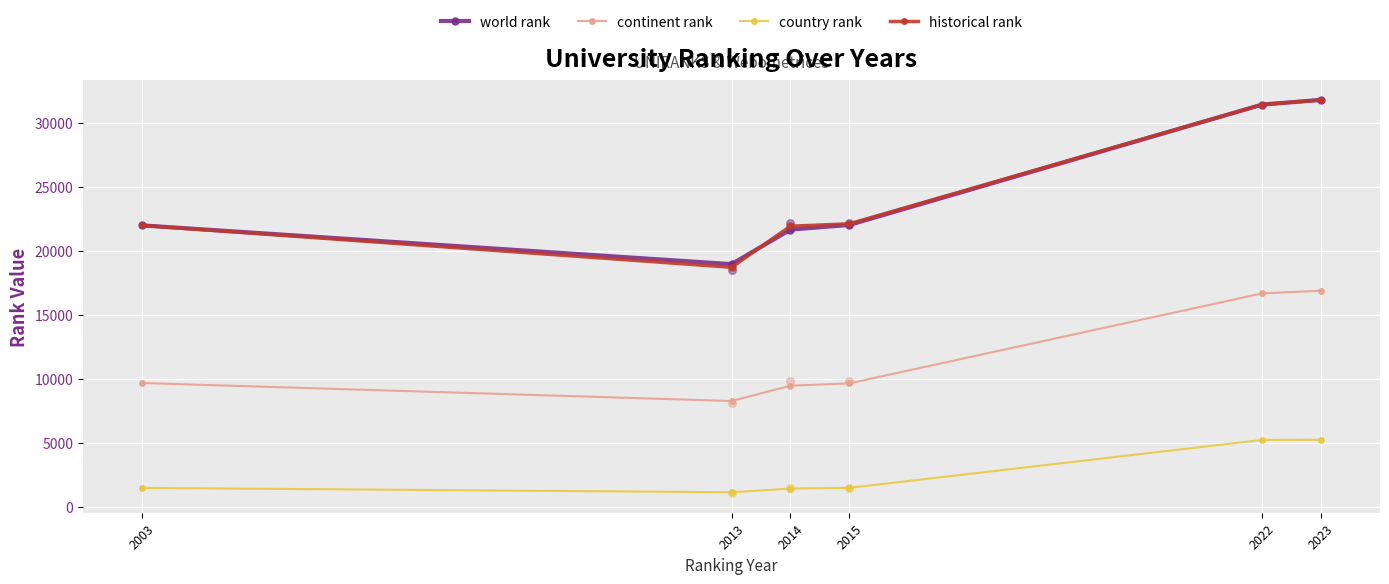

At how many categories does at least one series exceed 8757?

6